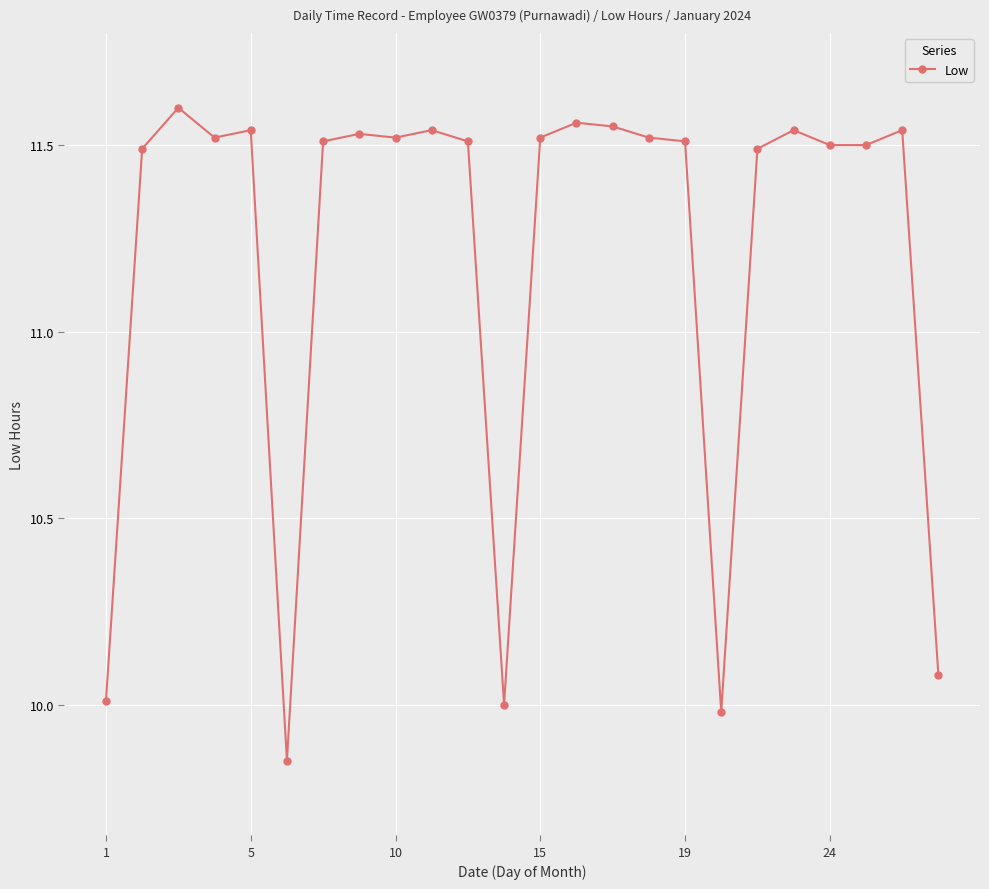

True or false: the data has more than 0 interior local peaks.

True